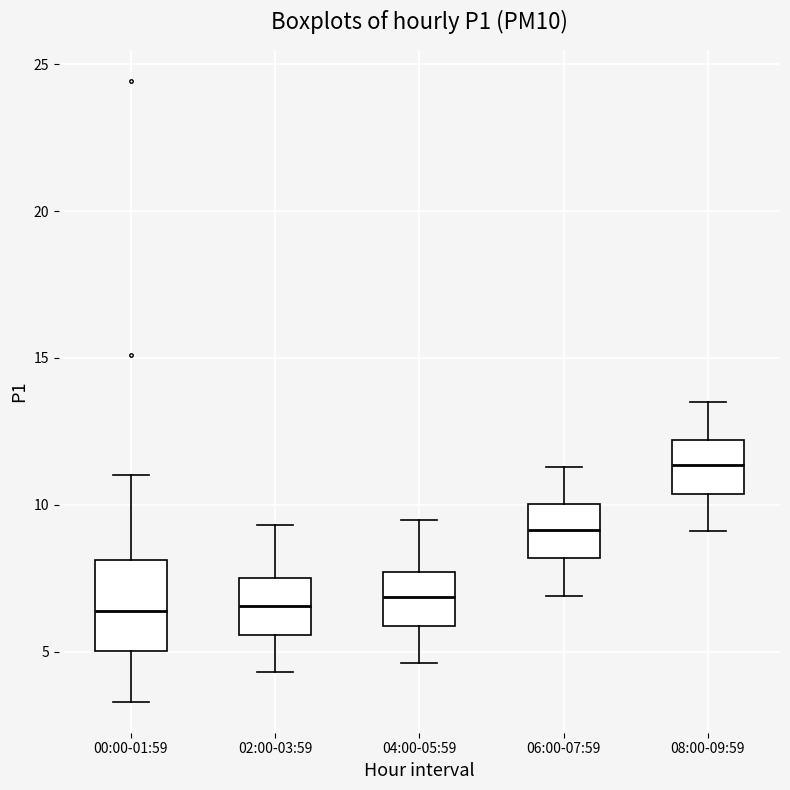

Reading left to right, transcribe this box plot: for each box, give where its median line is, the range the box spans, and where its two whiskers end, as read against the y-axis. The values are not printed on the chart, so give them approximately, as read against the axis.

00:00-01:59: median 6.5, box 5.0 to 8.0, whiskers 3.5 to 11.0
02:00-03:59: median 6.5, box 5.5 to 7.5, whiskers 4.5 to 9.5
04:00-05:59: median 7.0, box 6.0 to 7.5, whiskers 4.5 to 9.5
06:00-07:59: median 9.0, box 8.0 to 10.0, whiskers 7.0 to 11.5
08:00-09:59: median 11.5, box 10.5 to 12.0, whiskers 9.0 to 13.5